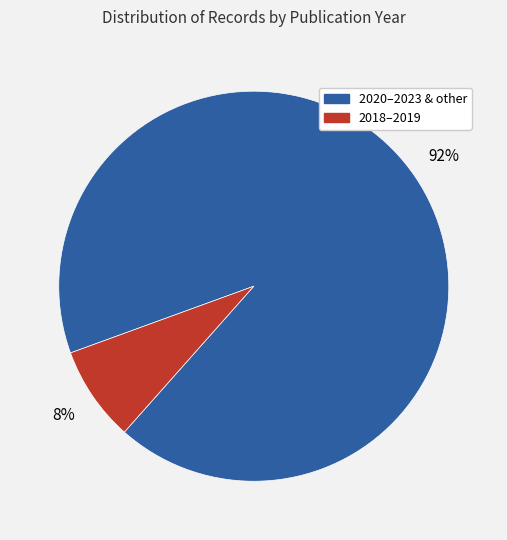

How many segments does this pie chart have?

2